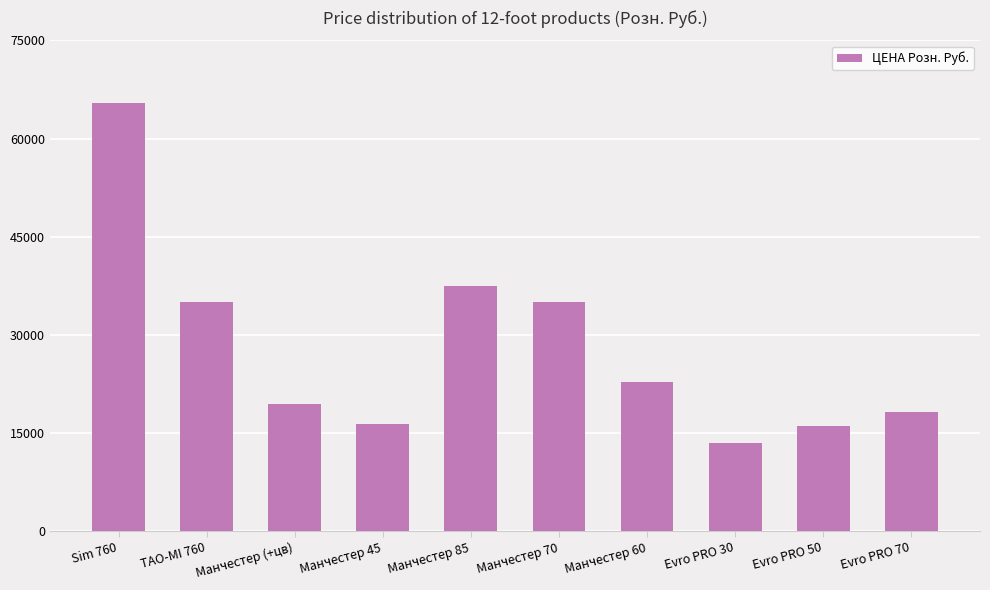

What is the ratio of the value at Манчестер 70 to the value at Манчестер 85?

0.9